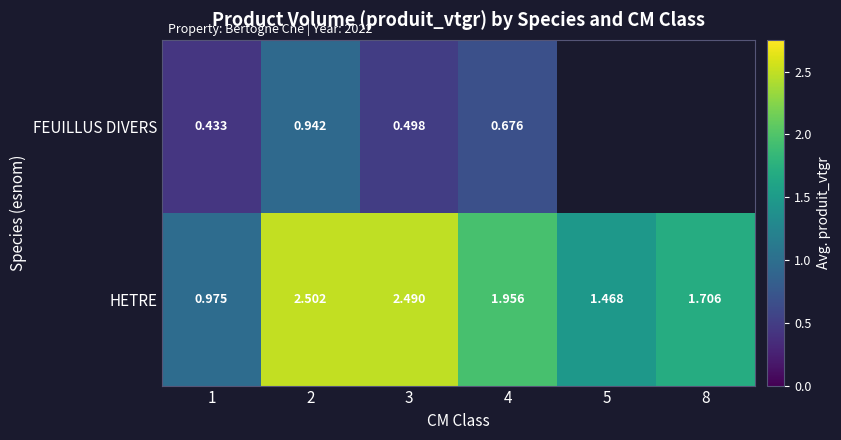

What is the total value across all series at 3?

3.0